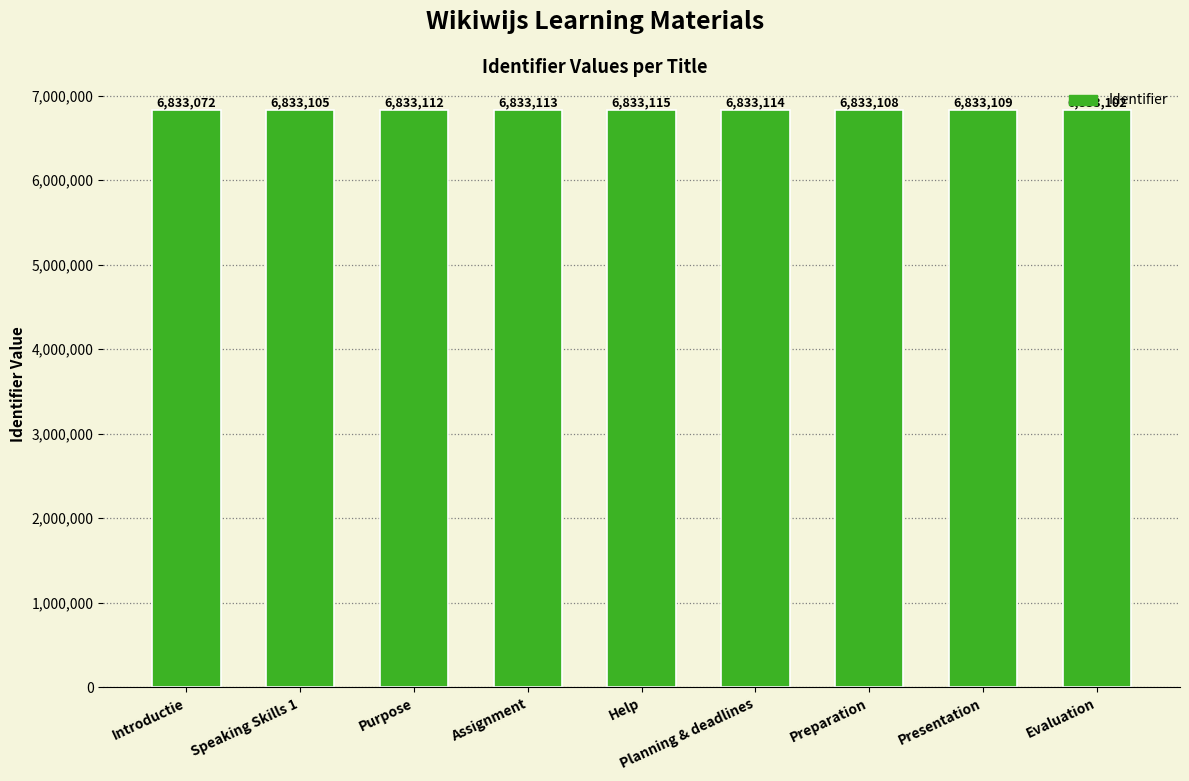

At which category does the chart reach its peak across all series?

Help